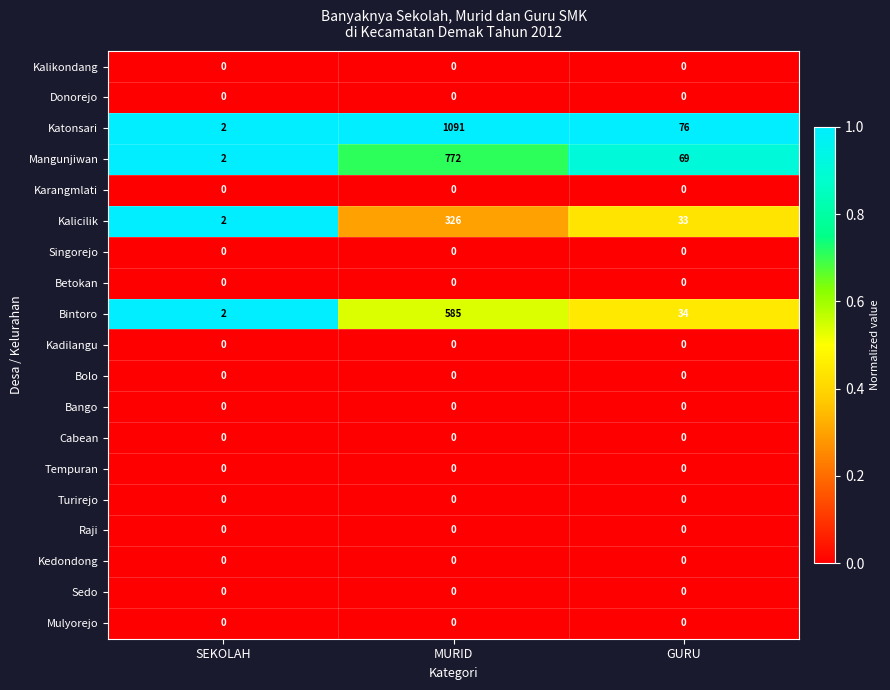

The Cabean series shows 0 at MURID. True or false?

True